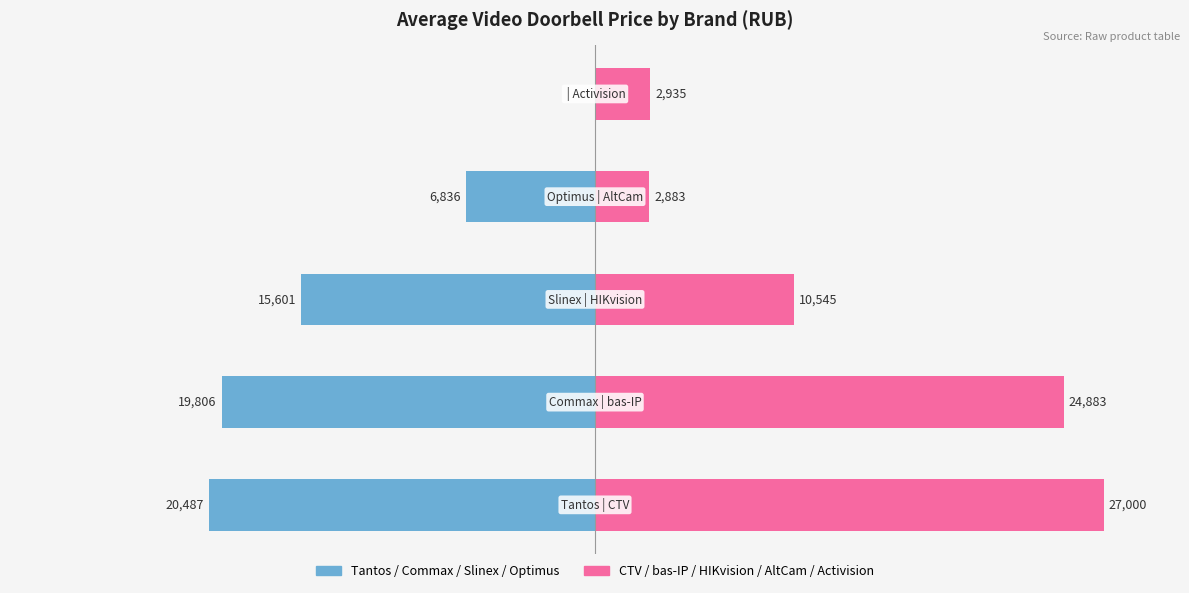

Which series has the largest range (max minus min)?

Group B (CTV, bas-IP, HIKvision, AltCam, Activision)